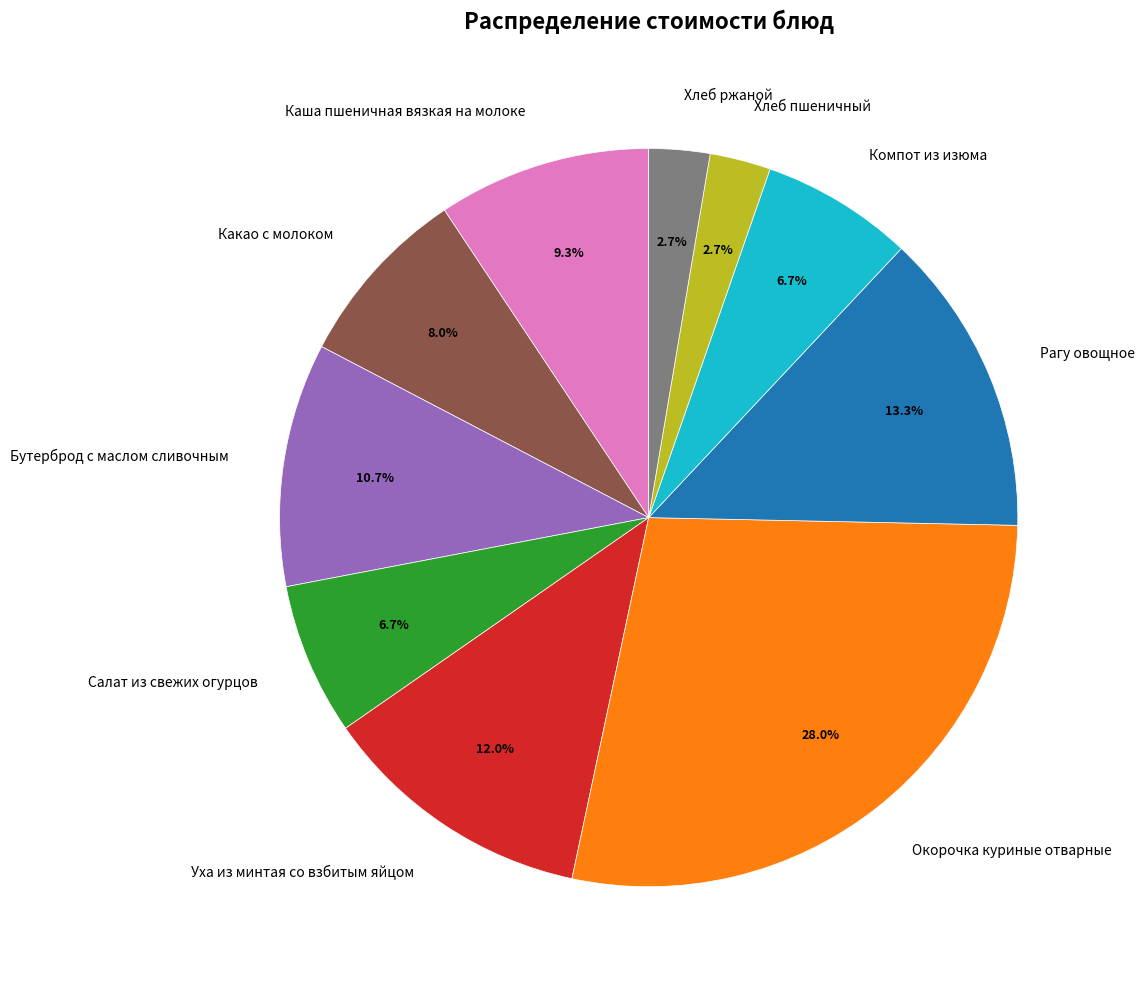

What percentage is the Бутерброд с маслом сливочным slice, to the nearest percent?

11%